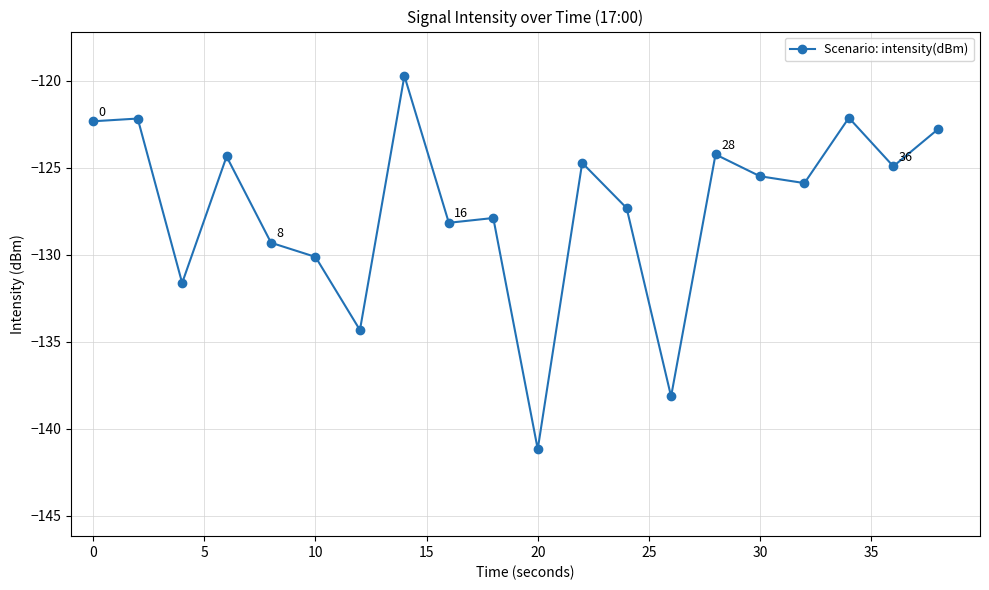

What is the sum of all values?

-2546.7